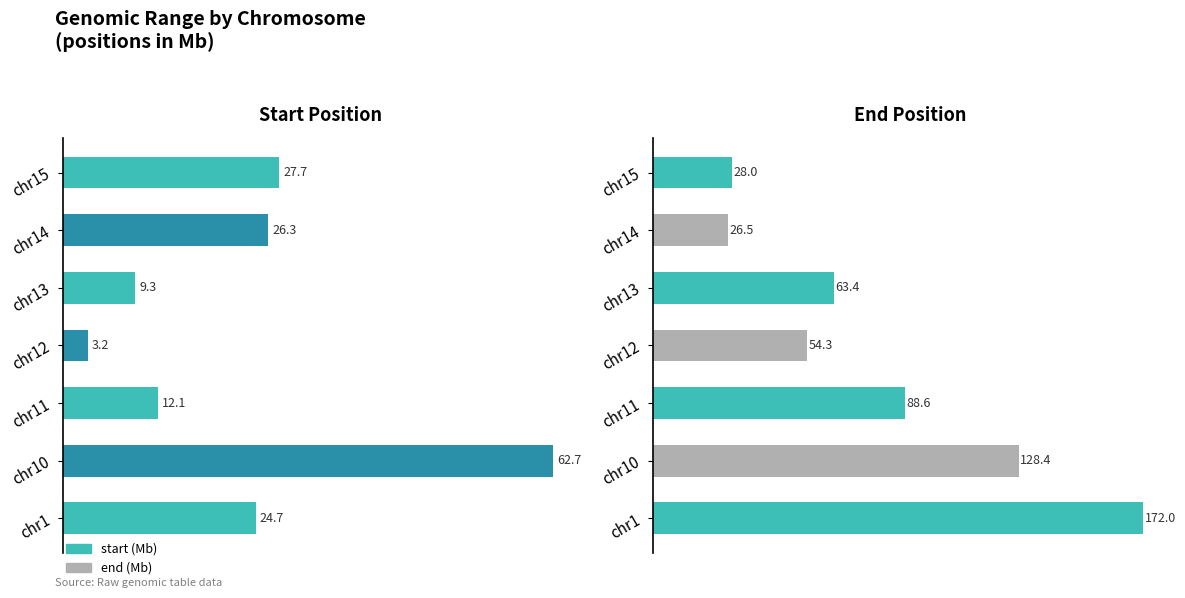

Reading right to left, transcribe all the data shown in this chart.

start: 27.7	26.3	9.3	3.2	12.1	62.7	24.7
end: 28.0	26.5	63.4	54.3	88.6	128.4	172.0